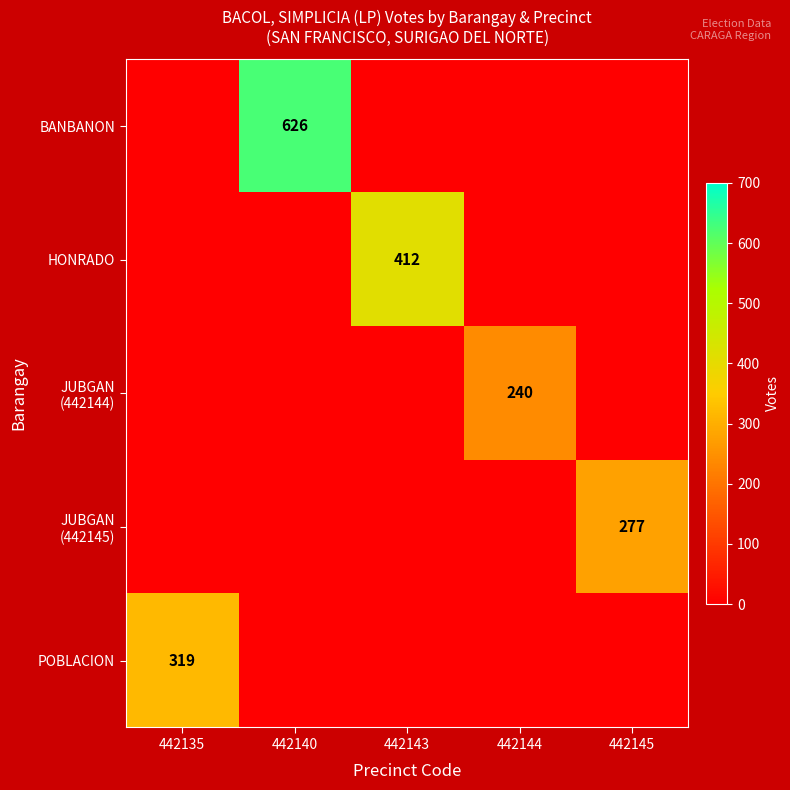

How many values in POBLACION are above zero?

1